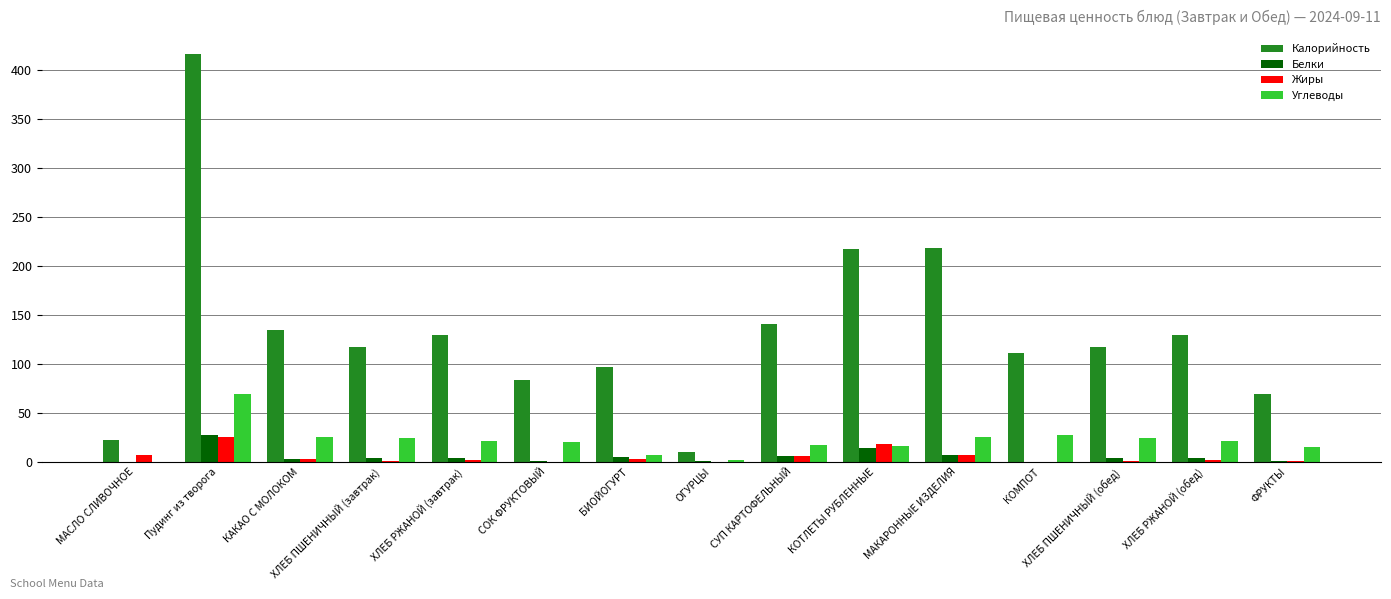

What is the greatest value displayed?

416.3